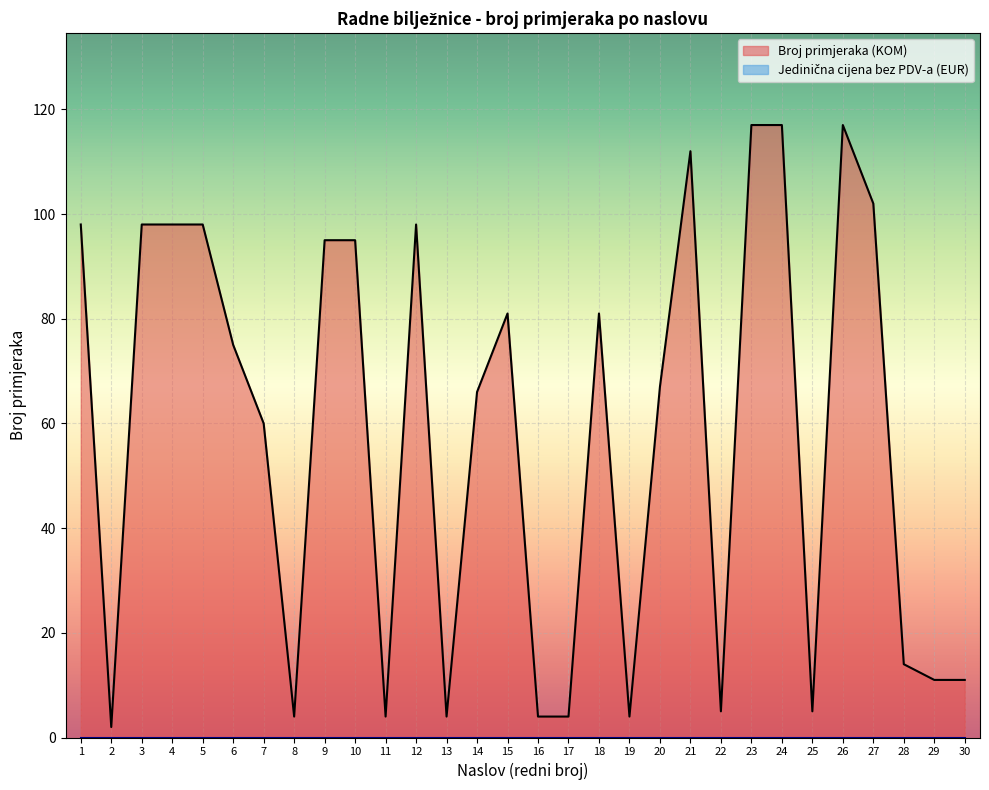

Which series has the widest spread of values?

Broj primjeraka (KOM)